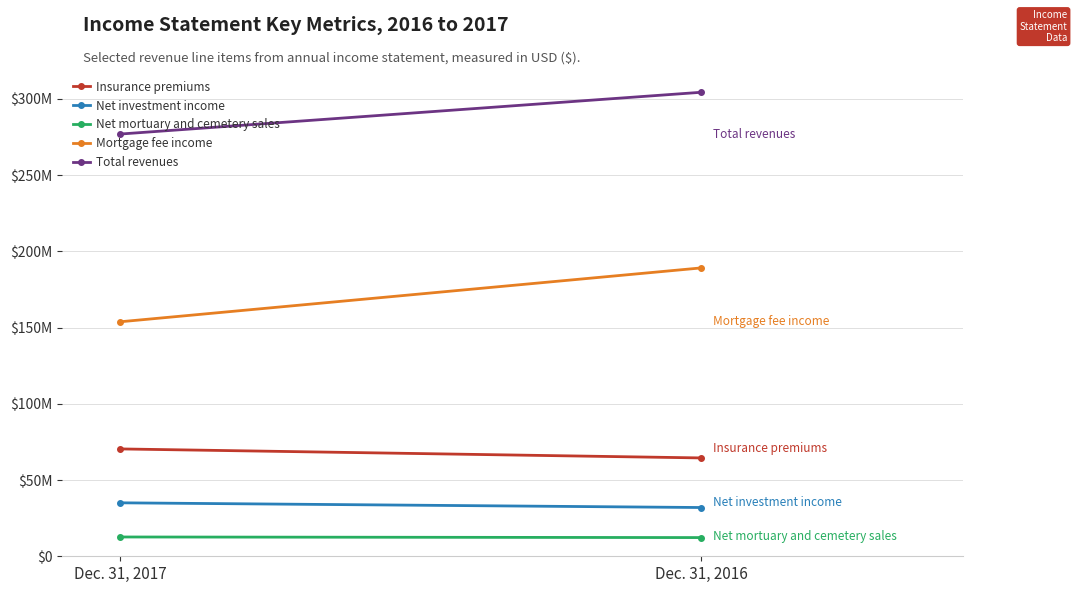

The Net mortuary and cemetery sales series shows 18687491 at Dec. 31, 2017. True or false?

False